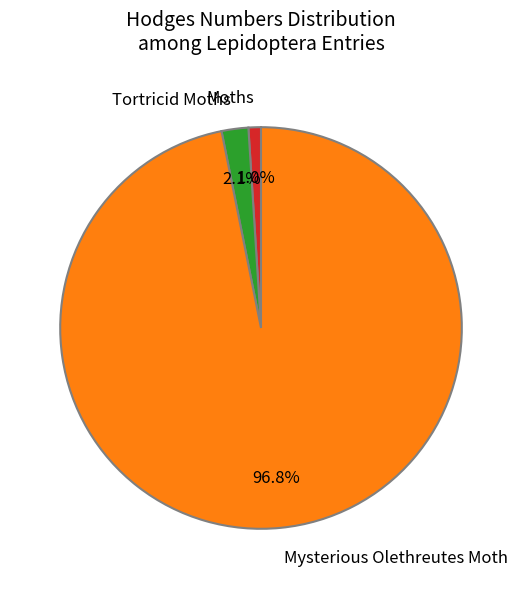

Which has a higher value, Mysterious Olethreutes Moth or Moths?

Mysterious Olethreutes Moth